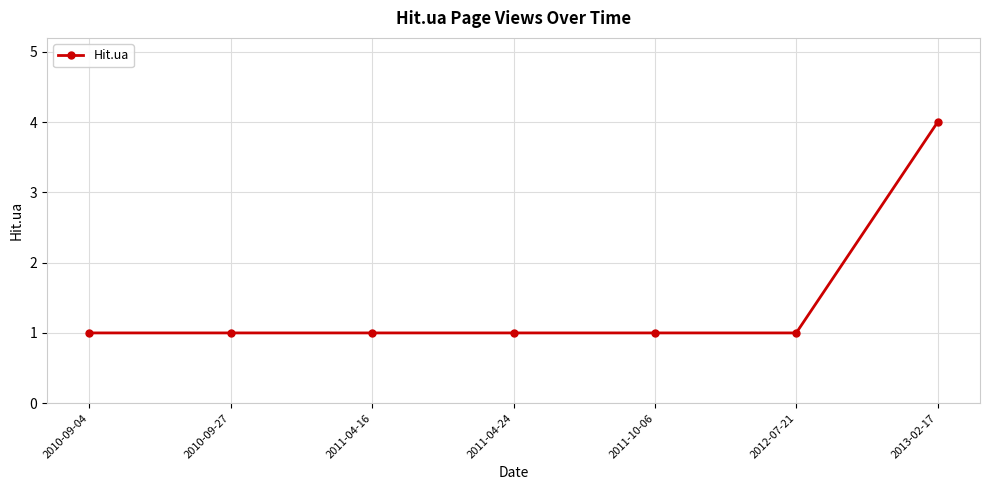

At which category does the chart reach its peak across all series?

2013-02-17